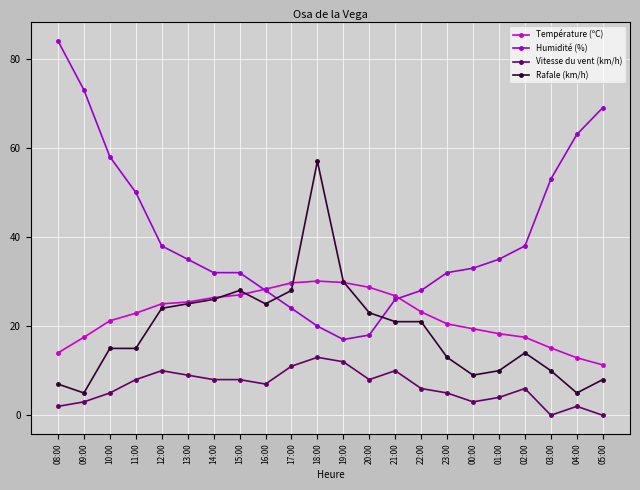

Count the number of data series in this chart.

4